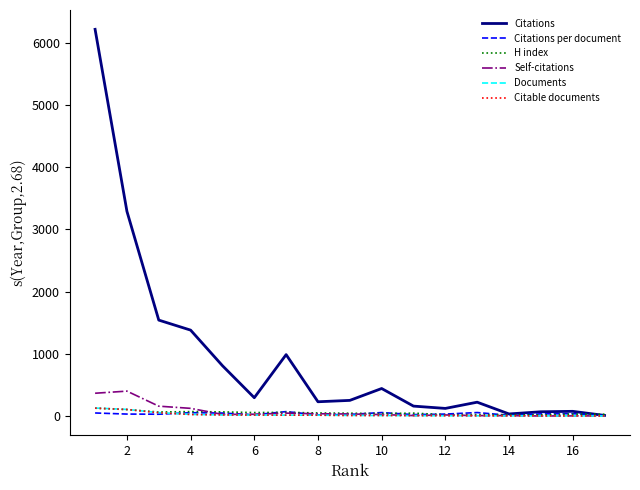

What are all the series names shown in the legend?

Citations, Citations per document, H index, Self-citations, Documents, Citable documents